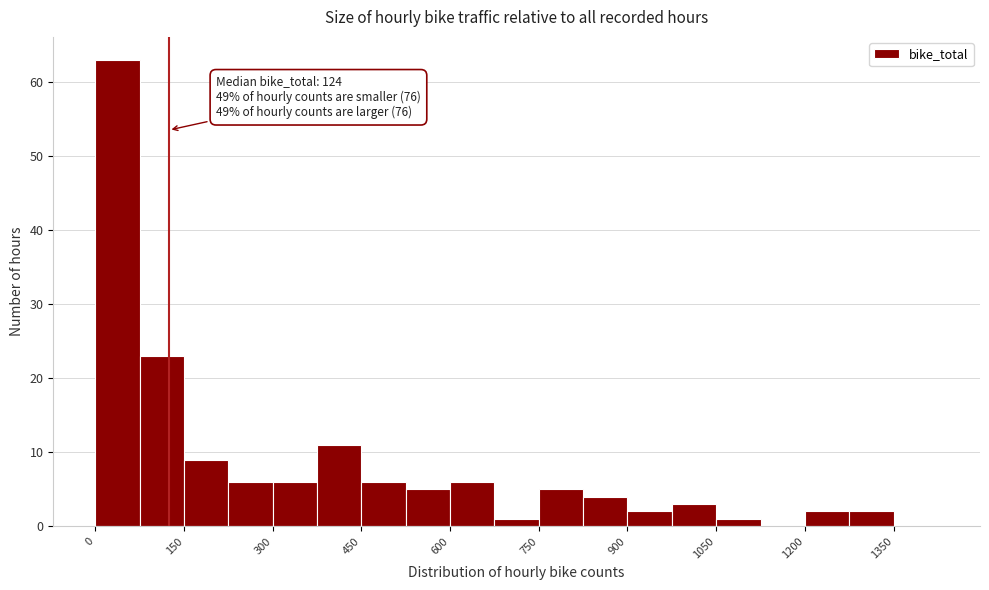

Read against the x-axis, roughly where is the centre of the tallest bar?

40